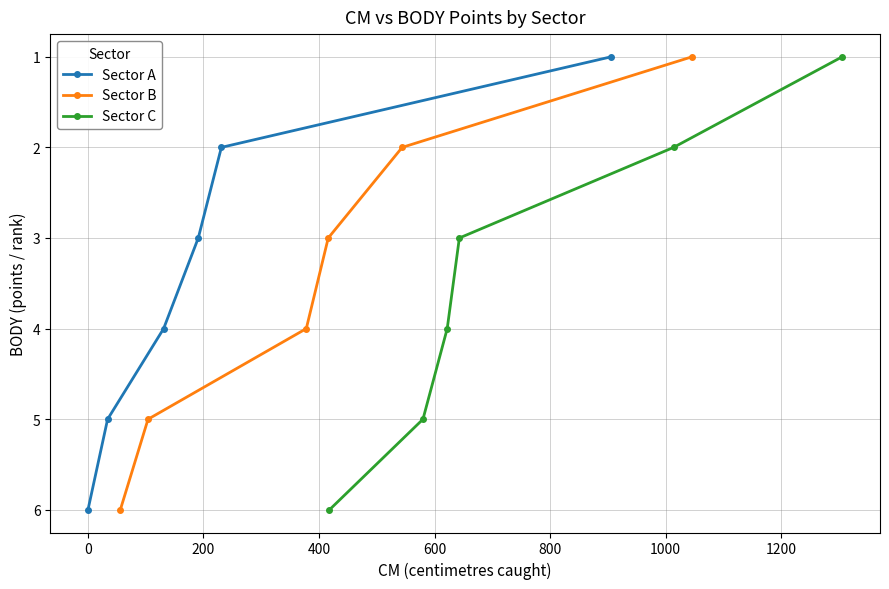

True or false: Sector C has more than 2 points higher than both neighbors.

False